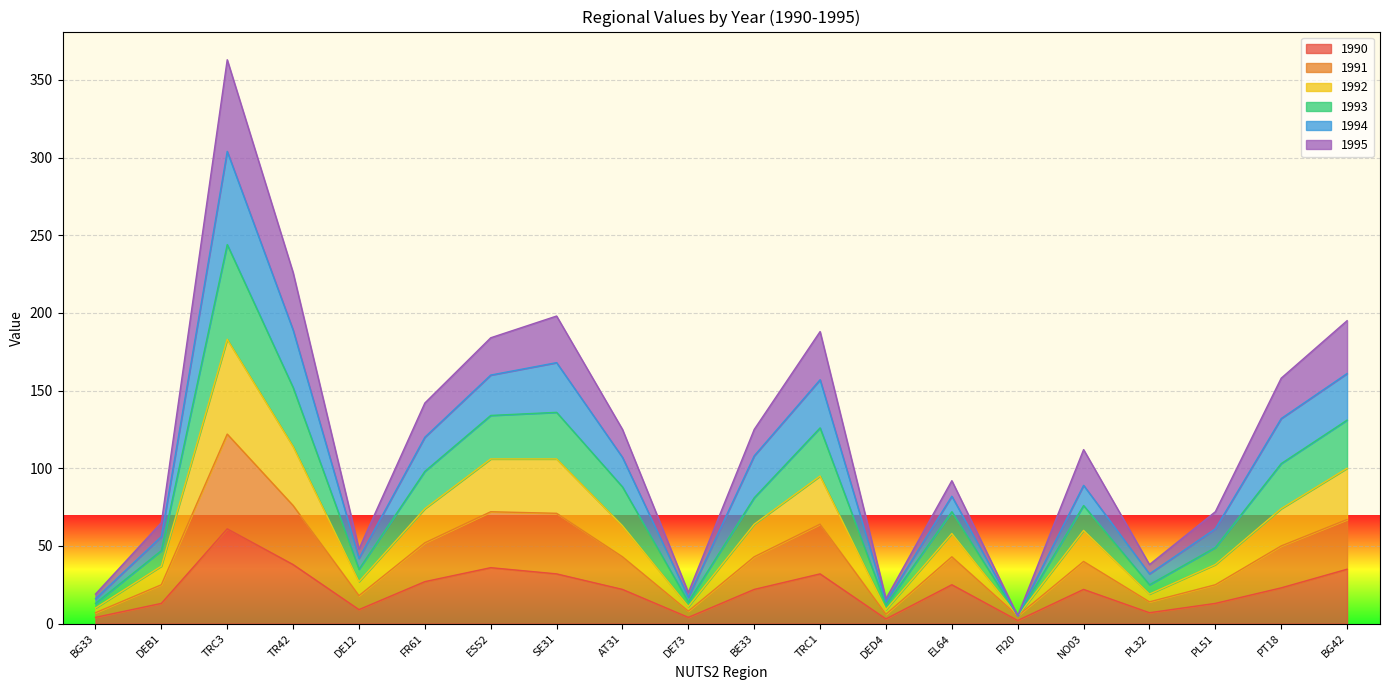

The value of 1993 at ES52 is 285. True or false?

False